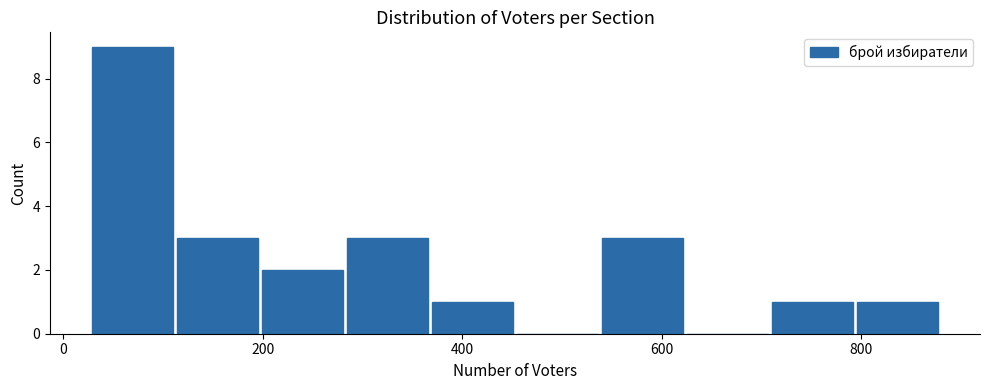

Reading left to right, list every bar in this chart as the range it spans on the x-axis followed by its height. Neither the bar edges nor the heights are printed on the chart, so give them approximately, as read against the axes.

20 to 120: 9
120 to 200: 3
200 to 280: 2
280 to 360: 3
360 to 460: 1
460 to 540: 0
540 to 620: 3
620 to 700: 0
700 to 800: 1
800 to 880: 1